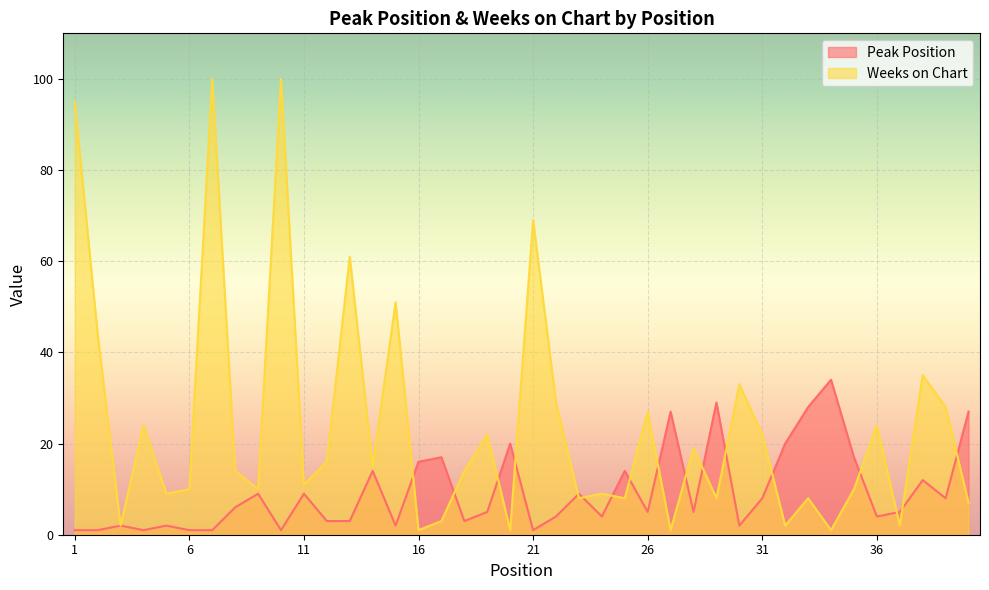

Reading right to left, what are all the values shown in this chart?

Peak Position: 27	8	12	5	4	17	34	28	20	8	2	29	5	27	5	14	4	9	4	1	20	5	3	17	16	2	14	3	3	9	1	9	6	1	1	2	1	2	1	1
Weeks on Chart: 7	28	35	2	24	10	1	8	2	22	33	8	19	1	27	8	9	8	29	69	1	22	14	3	1	51	15	61	16	11	100	10	14	100	10	9	24	2	44	95